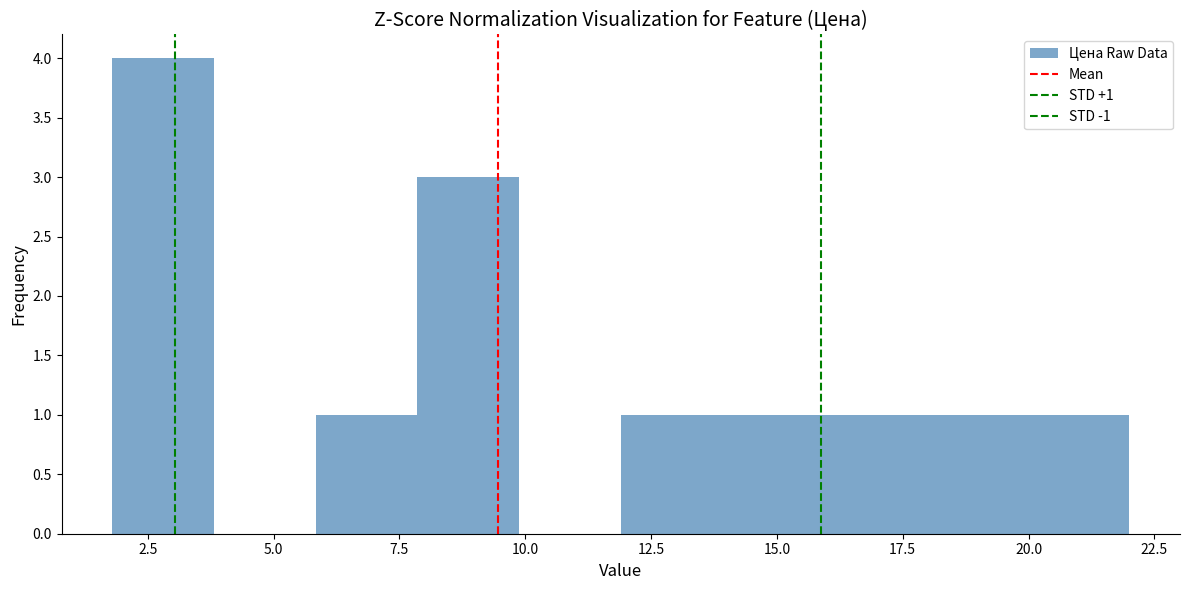

Which range on the x-axis has the tallest bar?

2 to 4